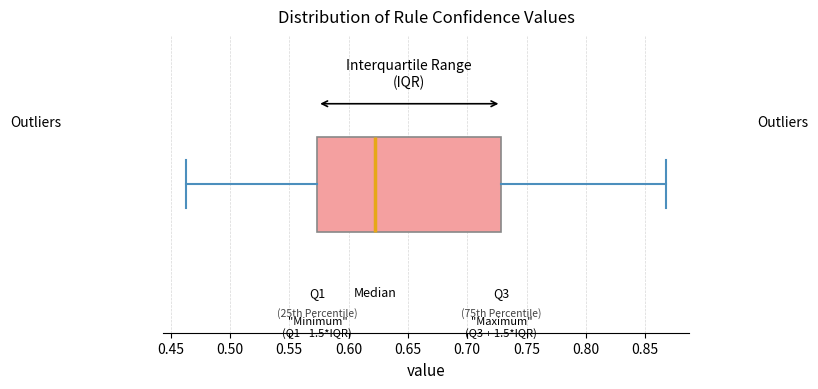

Where is the right edge of the box on the x-axis? The values are not printed on the chart, so give them approximately, as read against the axis.

0.730